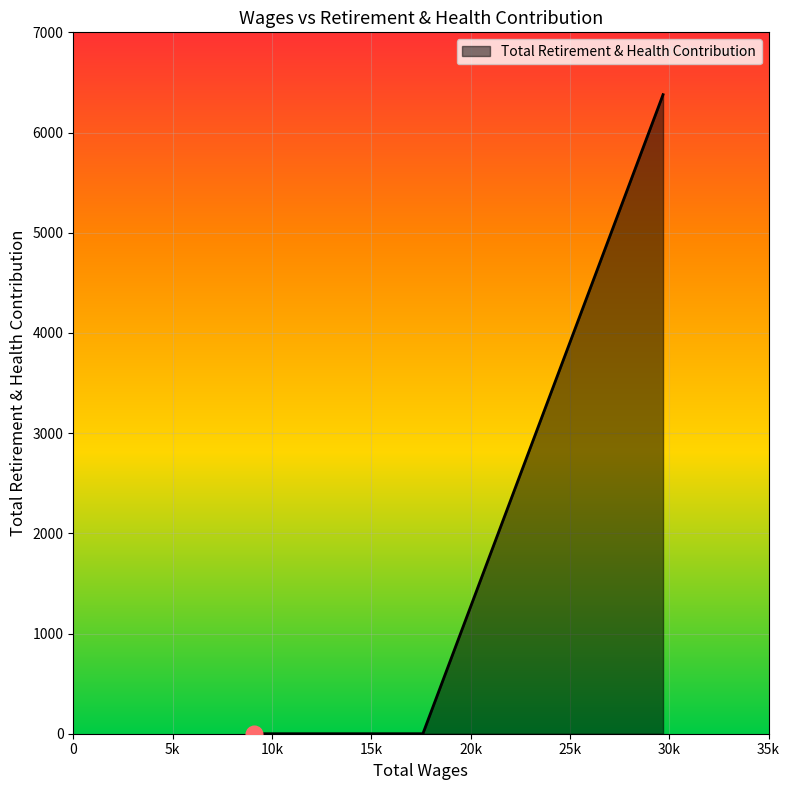

What is the average value?

2126